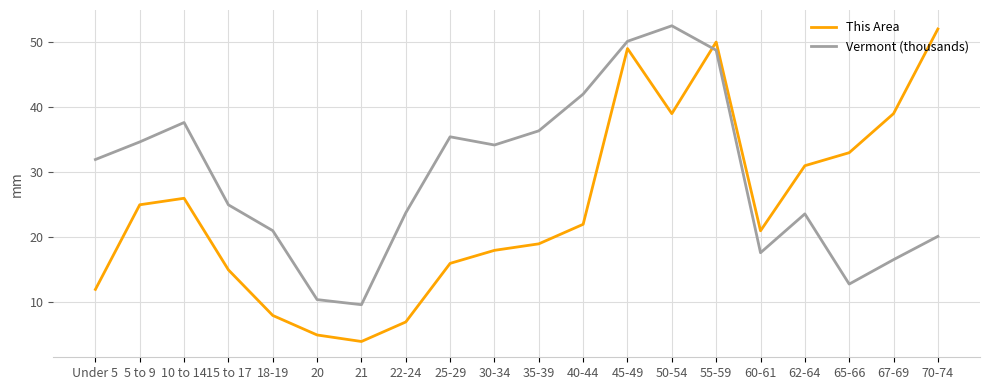

What is the difference between the highest and lowest values at 15 to 17?

10.0